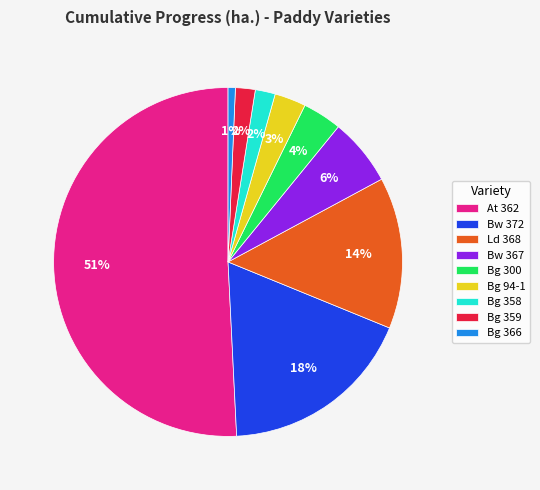

To the nearest percent, what is the combined percentage of At 362 and Bg 300?

54%